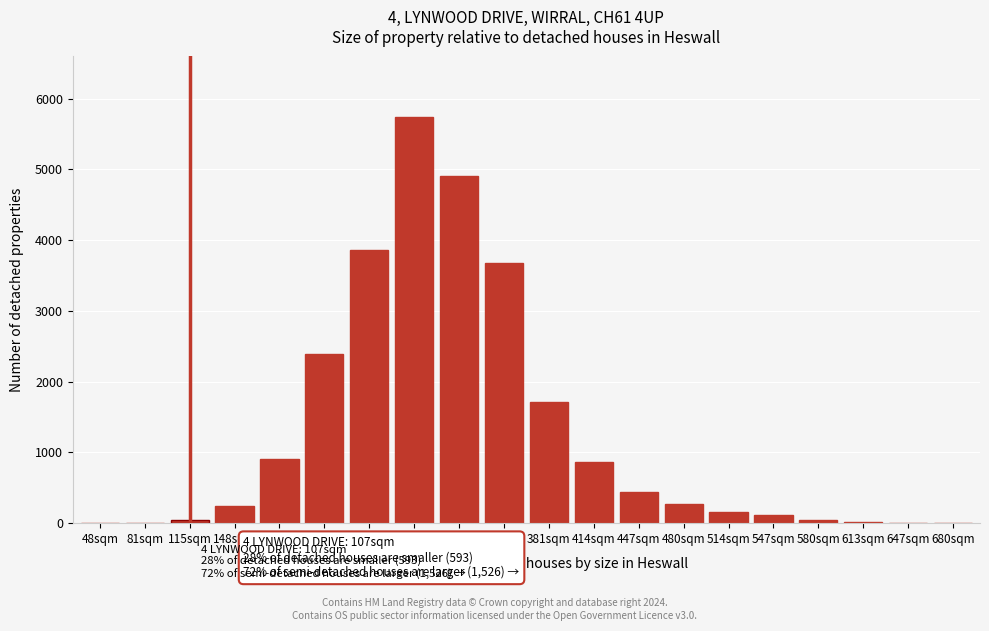

At which label is the value closest to 2868?

214sqm